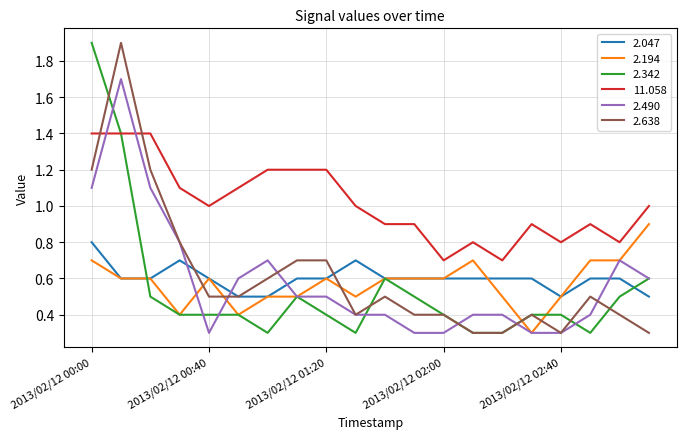

What is the maximum value for 2.047?

0.8